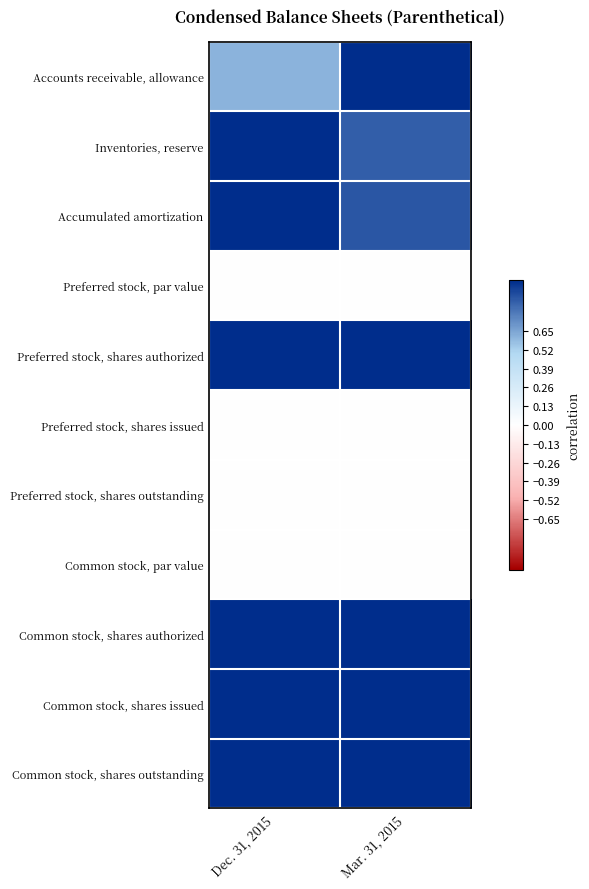

Reading left to right, extract all data points from this chart.

Accounts receivable, allowance: Dec. 31, 2015=0.6	Mar. 31, 2015=1.0
Inventories, reserve: Dec. 31, 2015=1.0	Mar. 31, 2015=0.9
Accumulated amortization: Dec. 31, 2015=1.0	Mar. 31, 2015=0.9
Preferred stock, par value: Dec. 31, 2015=0.0	Mar. 31, 2015=0.0
Preferred stock, shares authorized: Dec. 31, 2015=1.0	Mar. 31, 2015=1.0
Preferred stock, shares issued: Dec. 31, 2015=0.0	Mar. 31, 2015=0.0
Preferred stock, shares outstanding: Dec. 31, 2015=0.0	Mar. 31, 2015=0.0
Common stock, par value: Dec. 31, 2015=0.0	Mar. 31, 2015=0.0
Common stock, shares authorized: Dec. 31, 2015=1.0	Mar. 31, 2015=1.0
Common stock, shares issued: Dec. 31, 2015=1.0	Mar. 31, 2015=1.0
Common stock, shares outstanding: Dec. 31, 2015=1.0	Mar. 31, 2015=1.0